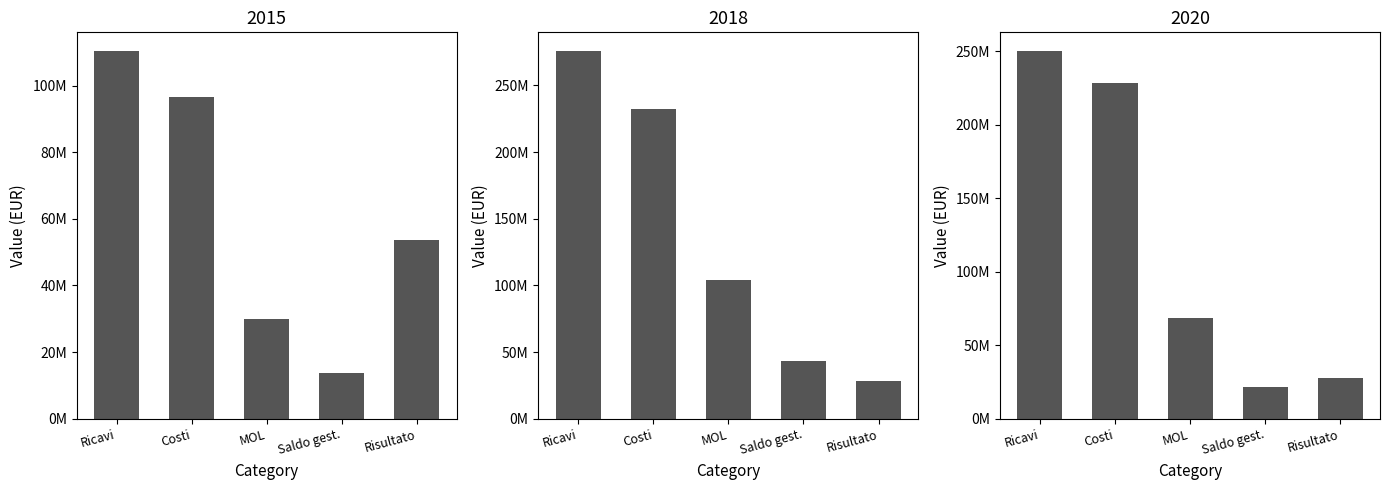

What is the difference between the second highest and second lowest values in the 2015 series?

66748501.0